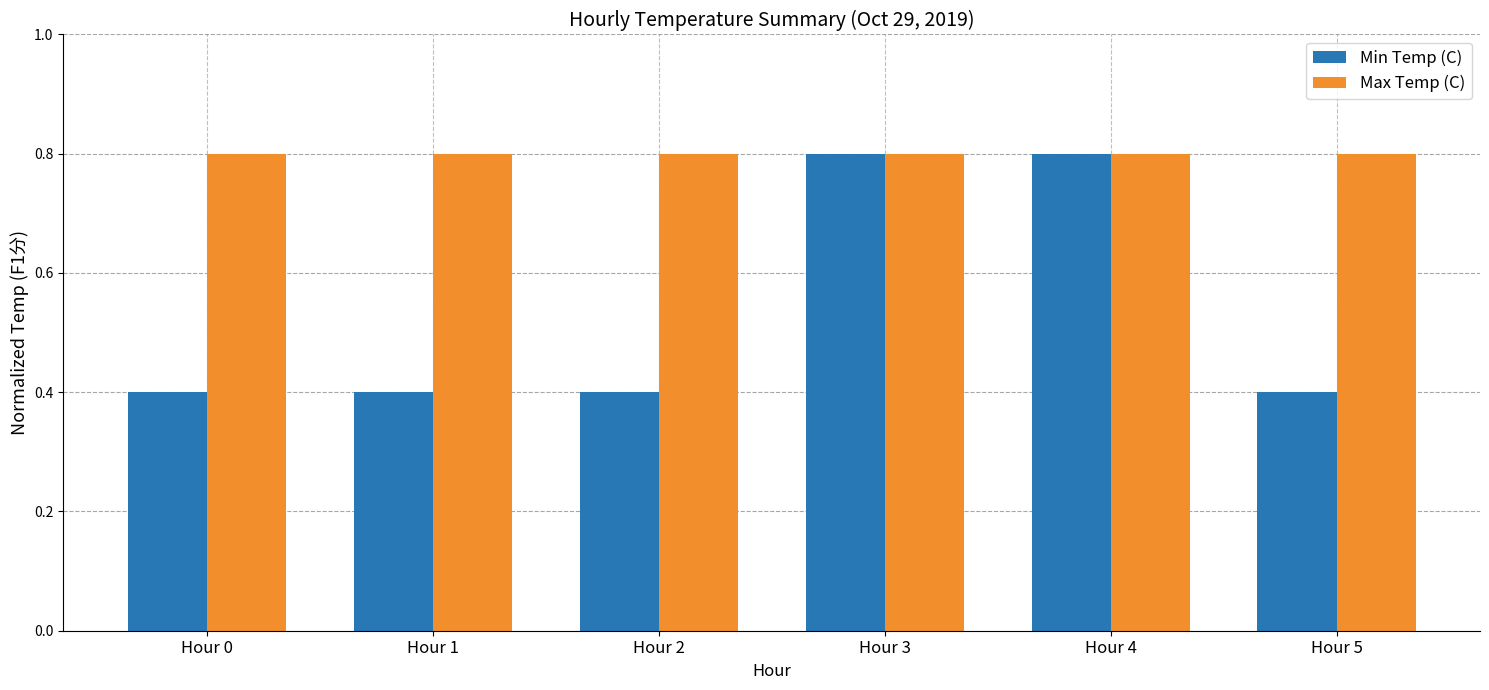

What is the value of the Max Temp (C) bar at the 5th from the left?

0.8